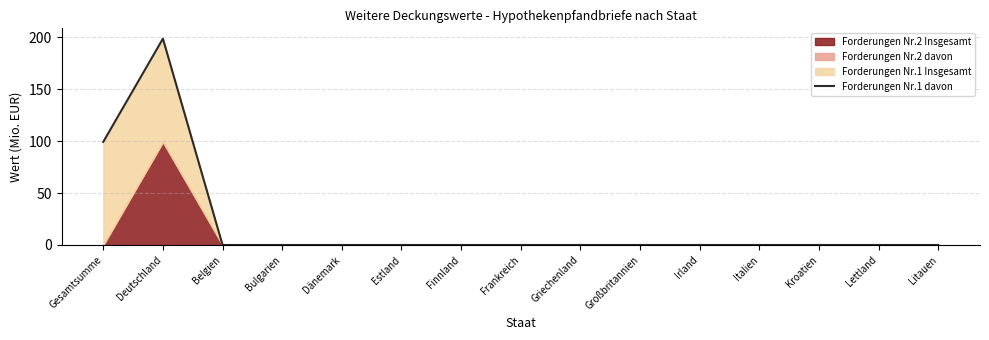

Rank the categories by value from lowest to highest.

Belgien, Bulgarien, Dänemark, Estland, Finnland, Frankreich, Griechenland, Großbritannien, Irland, Italien, Kroatien, Lettland, Litauen, Gesamtsumme, Deutschland